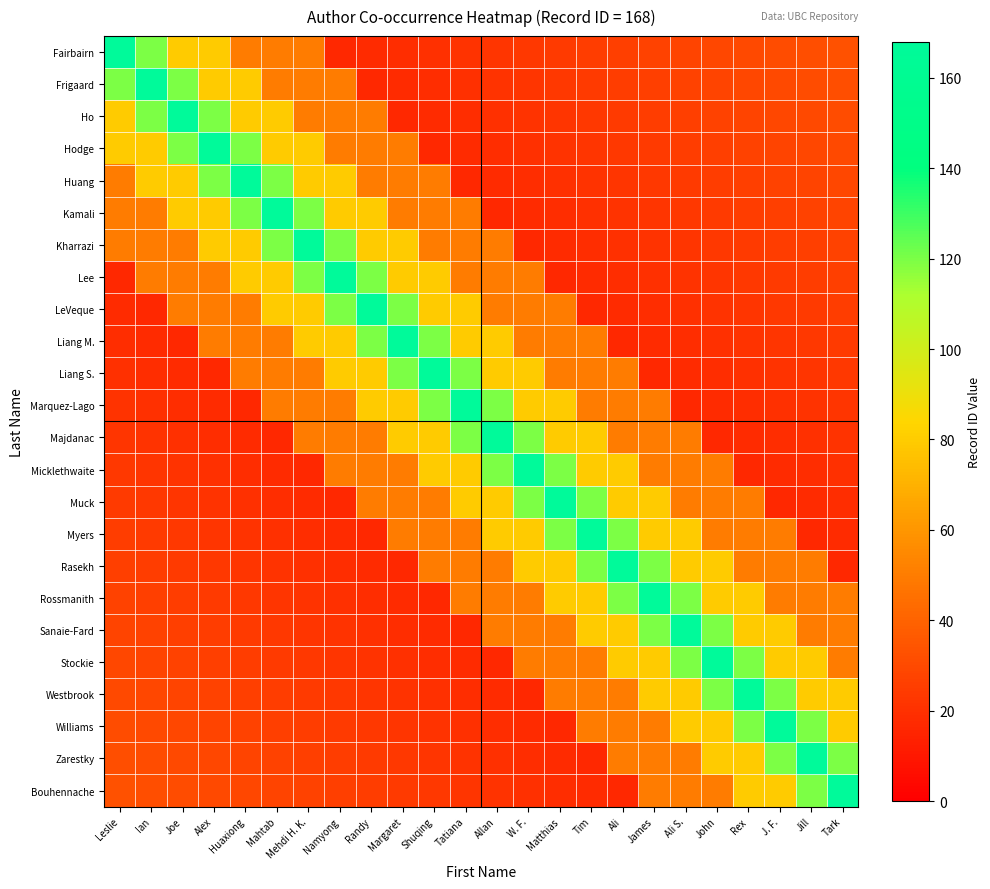

Reading left to right, list all the values displayed in this chart.

Fairbairn: Leslie=168	Ian=120	Joe=80	Alex=80	Huaxiong=50	Mahtab=50	Mehdi H. K.=50	Namyong=17	Randy=18	Margaret=19	Shuqing=20	Tatiana=21	Allan=22	W. F.=23	Matthias=24	Tim=25	Ali=26	James=27	Ali S.=28	John=29	Rex=30	J. F.=31	Jill=32	Tark=33
Frigaard: Leslie=120	Ian=168	Joe=120	Alex=80	Huaxiong=80	Mahtab=50	Mehdi H. K.=50	Namyong=50	Randy=17	Margaret=18	Shuqing=19	Tatiana=20	Allan=21	W. F.=22	Matthias=23	Tim=24	Ali=25	James=26	Ali S.=27	John=28	Rex=29	J. F.=30	Jill=31	Tark=32
Ho: Leslie=80	Ian=120	Joe=168	Alex=120	Huaxiong=80	Mahtab=80	Mehdi H. K.=50	Namyong=50	Randy=50	Margaret=17	Shuqing=18	Tatiana=19	Allan=20	W. F.=21	Matthias=22	Tim=23	Ali=24	James=25	Ali S.=26	John=27	Rex=28	J. F.=29	Jill=30	Tark=31
Hodge: Leslie=80	Ian=80	Joe=120	Alex=168	Huaxiong=120	Mahtab=80	Mehdi H. K.=80	Namyong=50	Randy=50	Margaret=50	Shuqing=17	Tatiana=18	Allan=19	W. F.=20	Matthias=21	Tim=22	Ali=23	James=24	Ali S.=25	John=26	Rex=27	J. F.=28	Jill=29	Tark=30
Huang: Leslie=50	Ian=80	Joe=80	Alex=120	Huaxiong=168	Mahtab=120	Mehdi H. K.=80	Namyong=80	Randy=50	Margaret=50	Shuqing=50	Tatiana=17	Allan=18	W. F.=19	Matthias=20	Tim=21	Ali=22	James=23	Ali S.=24	John=25	Rex=26	J. F.=27	Jill=28	Tark=29
Kamali: Leslie=50	Ian=50	Joe=80	Alex=80	Huaxiong=120	Mahtab=168	Mehdi H. K.=120	Namyong=80	Randy=80	Margaret=50	Shuqing=50	Tatiana=50	Allan=17	W. F.=18	Matthias=19	Tim=20	Ali=21	James=22	Ali S.=23	John=24	Rex=25	J. F.=26	Jill=27	Tark=28
Kharrazi: Leslie=50	Ian=50	Joe=50	Alex=80	Huaxiong=80	Mahtab=120	Mehdi H. K.=168	Namyong=120	Randy=80	Margaret=80	Shuqing=50	Tatiana=50	Allan=50	W. F.=17	Matthias=18	Tim=19	Ali=20	James=21	Ali S.=22	John=23	Rex=24	J. F.=25	Jill=26	Tark=27
Lee: Leslie=17	Ian=50	Joe=50	Alex=50	Huaxiong=80	Mahtab=80	Mehdi H. K.=120	Namyong=168	Randy=120	Margaret=80	Shuqing=80	Tatiana=50	Allan=50	W. F.=50	Matthias=17	Tim=18	Ali=19	James=20	Ali S.=21	John=22	Rex=23	J. F.=24	Jill=25	Tark=26
LeVeque: Leslie=18	Ian=17	Joe=50	Alex=50	Huaxiong=50	Mahtab=80	Mehdi H. K.=80	Namyong=120	Randy=168	Margaret=120	Shuqing=80	Tatiana=80	Allan=50	W. F.=50	Matthias=50	Tim=17	Ali=18	James=19	Ali S.=20	John=21	Rex=22	J. F.=23	Jill=24	Tark=25
Liang M.: Leslie=19	Ian=18	Joe=17	Alex=50	Huaxiong=50	Mahtab=50	Mehdi H. K.=80	Namyong=80	Randy=120	Margaret=168	Shuqing=120	Tatiana=80	Allan=80	W. F.=50	Matthias=50	Tim=50	Ali=17	James=18	Ali S.=19	John=20	Rex=21	J. F.=22	Jill=23	Tark=24
Liang S.: Leslie=20	Ian=19	Joe=18	Alex=17	Huaxiong=50	Mahtab=50	Mehdi H. K.=50	Namyong=80	Randy=80	Margaret=120	Shuqing=168	Tatiana=120	Allan=80	W. F.=80	Matthias=50	Tim=50	Ali=50	James=17	Ali S.=18	John=19	Rex=20	J. F.=21	Jill=22	Tark=23
Marquez-Lago: Leslie=21	Ian=20	Joe=19	Alex=18	Huaxiong=17	Mahtab=50	Mehdi H. K.=50	Namyong=50	Randy=80	Margaret=80	Shuqing=120	Tatiana=168	Allan=120	W. F.=80	Matthias=80	Tim=50	Ali=50	James=50	Ali S.=17	John=18	Rex=19	J. F.=20	Jill=21	Tark=22
Majdanac: Leslie=22	Ian=21	Joe=20	Alex=19	Huaxiong=18	Mahtab=17	Mehdi H. K.=50	Namyong=50	Randy=50	Margaret=80	Shuqing=80	Tatiana=120	Allan=168	W. F.=120	Matthias=80	Tim=80	Ali=50	James=50	Ali S.=50	John=17	Rex=18	J. F.=19	Jill=20	Tark=21
Micklethwaite: Leslie=23	Ian=22	Joe=21	Alex=20	Huaxiong=19	Mahtab=18	Mehdi H. K.=17	Namyong=50	Randy=50	Margaret=50	Shuqing=80	Tatiana=80	Allan=120	W. F.=168	Matthias=120	Tim=80	Ali=80	James=50	Ali S.=50	John=50	Rex=17	J. F.=18	Jill=19	Tark=20
Muck: Leslie=24	Ian=23	Joe=22	Alex=21	Huaxiong=20	Mahtab=19	Mehdi H. K.=18	Namyong=17	Randy=50	Margaret=50	Shuqing=50	Tatiana=80	Allan=80	W. F.=120	Matthias=168	Tim=120	Ali=80	James=80	Ali S.=50	John=50	Rex=50	J. F.=17	Jill=18	Tark=19
Myers: Leslie=25	Ian=24	Joe=23	Alex=22	Huaxiong=21	Mahtab=20	Mehdi H. K.=19	Namyong=18	Randy=17	Margaret=50	Shuqing=50	Tatiana=50	Allan=80	W. F.=80	Matthias=120	Tim=168	Ali=120	James=80	Ali S.=80	John=50	Rex=50	J. F.=50	Jill=17	Tark=18
Rasekh: Leslie=26	Ian=25	Joe=24	Alex=23	Huaxiong=22	Mahtab=21	Mehdi H. K.=20	Namyong=19	Randy=18	Margaret=17	Shuqing=50	Tatiana=50	Allan=50	W. F.=80	Matthias=80	Tim=120	Ali=168	James=120	Ali S.=80	John=80	Rex=50	J. F.=50	Jill=50	Tark=17
Rossmanith: Leslie=27	Ian=26	Joe=25	Alex=24	Huaxiong=23	Mahtab=22	Mehdi H. K.=21	Namyong=20	Randy=19	Margaret=18	Shuqing=17	Tatiana=50	Allan=50	W. F.=50	Matthias=80	Tim=80	Ali=120	James=168	Ali S.=120	John=80	Rex=80	J. F.=50	Jill=50	Tark=50
Sanaie-Fard: Leslie=28	Ian=27	Joe=26	Alex=25	Huaxiong=24	Mahtab=23	Mehdi H. K.=22	Namyong=21	Randy=20	Margaret=19	Shuqing=18	Tatiana=17	Allan=50	W. F.=50	Matthias=50	Tim=80	Ali=80	James=120	Ali S.=168	John=120	Rex=80	J. F.=80	Jill=50	Tark=50
Stockie: Leslie=29	Ian=28	Joe=27	Alex=26	Huaxiong=25	Mahtab=24	Mehdi H. K.=23	Namyong=22	Randy=21	Margaret=20	Shuqing=19	Tatiana=18	Allan=17	W. F.=50	Matthias=50	Tim=50	Ali=80	James=80	Ali S.=120	John=168	Rex=120	J. F.=80	Jill=80	Tark=50
Westbrook: Leslie=30	Ian=29	Joe=28	Alex=27	Huaxiong=26	Mahtab=25	Mehdi H. K.=24	Namyong=23	Randy=22	Margaret=21	Shuqing=20	Tatiana=19	Allan=18	W. F.=17	Matthias=50	Tim=50	Ali=50	James=80	Ali S.=80	John=120	Rex=168	J. F.=120	Jill=80	Tark=80
Williams: Leslie=31	Ian=30	Joe=29	Alex=28	Huaxiong=27	Mahtab=26	Mehdi H. K.=25	Namyong=24	Randy=23	Margaret=22	Shuqing=21	Tatiana=20	Allan=19	W. F.=18	Matthias=17	Tim=50	Ali=50	James=50	Ali S.=80	John=80	Rex=120	J. F.=168	Jill=120	Tark=80
Zarestky: Leslie=32	Ian=31	Joe=30	Alex=29	Huaxiong=28	Mahtab=27	Mehdi H. K.=26	Namyong=25	Randy=24	Margaret=23	Shuqing=22	Tatiana=21	Allan=20	W. F.=19	Matthias=18	Tim=17	Ali=50	James=50	Ali S.=50	John=80	Rex=80	J. F.=120	Jill=168	Tark=120
Bouhennache: Leslie=33	Ian=32	Joe=31	Alex=30	Huaxiong=29	Mahtab=28	Mehdi H. K.=27	Namyong=26	Randy=25	Margaret=24	Shuqing=23	Tatiana=22	Allan=21	W. F.=20	Matthias=19	Tim=18	Ali=17	James=50	Ali S.=50	John=50	Rex=80	J. F.=80	Jill=120	Tark=168